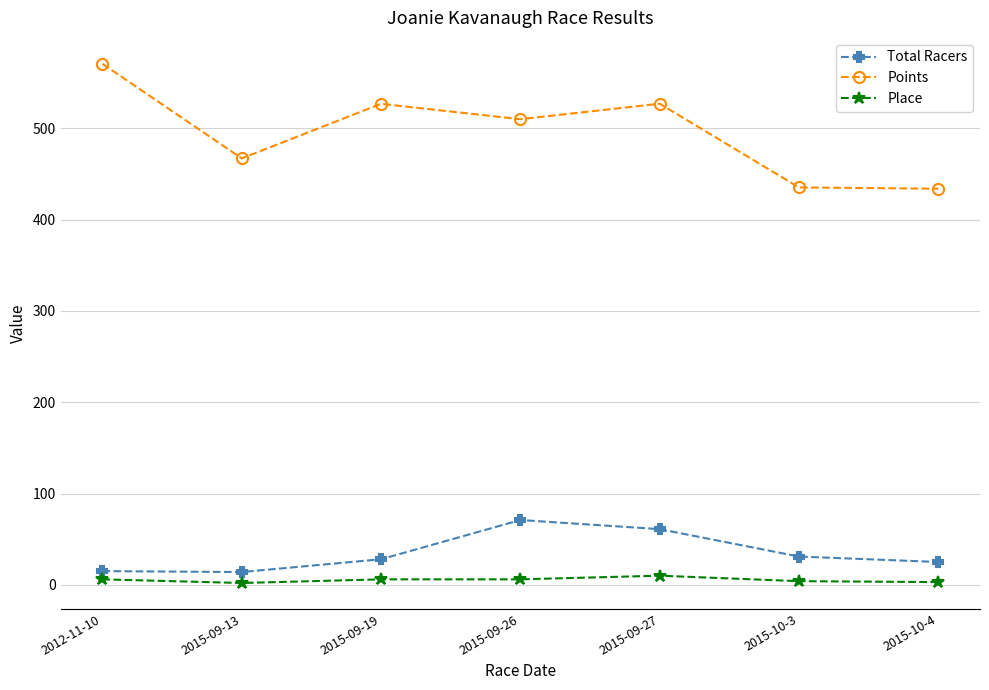

What is the highest value of the Place series?

10.0